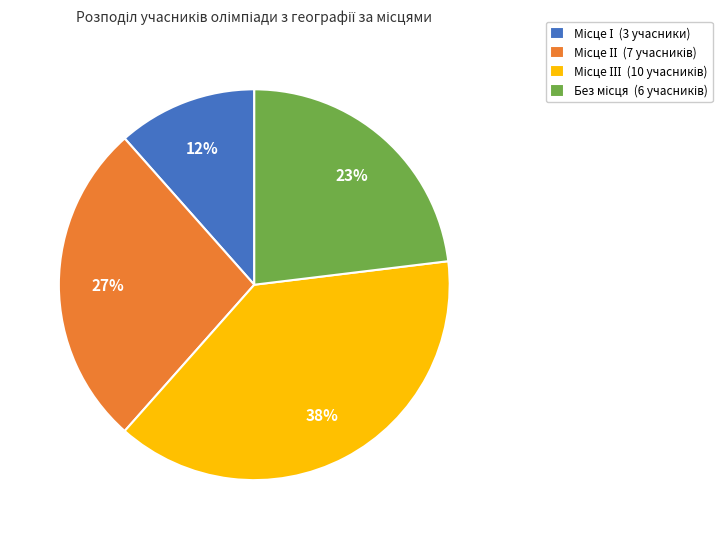

To the nearest percent, what is the average slice percentage?

25%